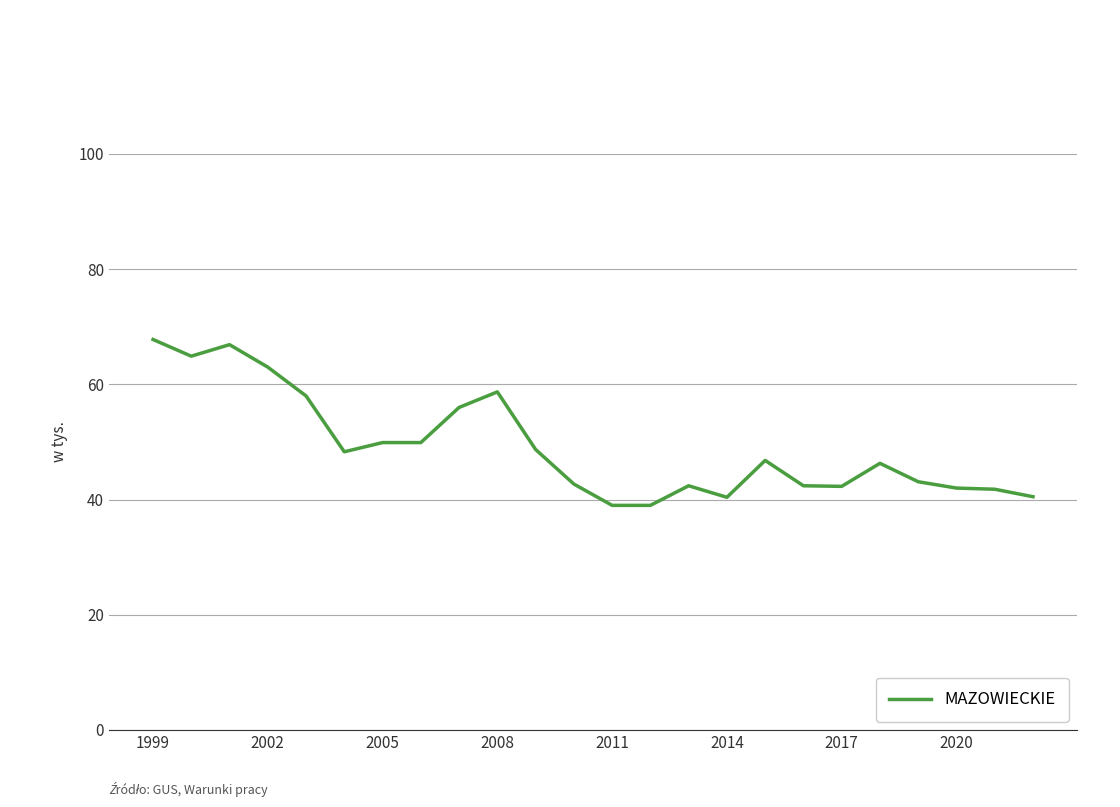

What is the greatest value displayed?

67.8